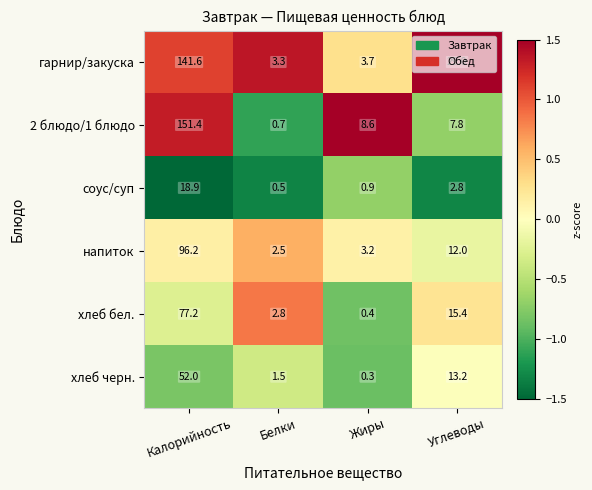

Rank the categories by хлеб бел. value from highest to lowest.

Калорийность, Углеводы, Белки, Жиры